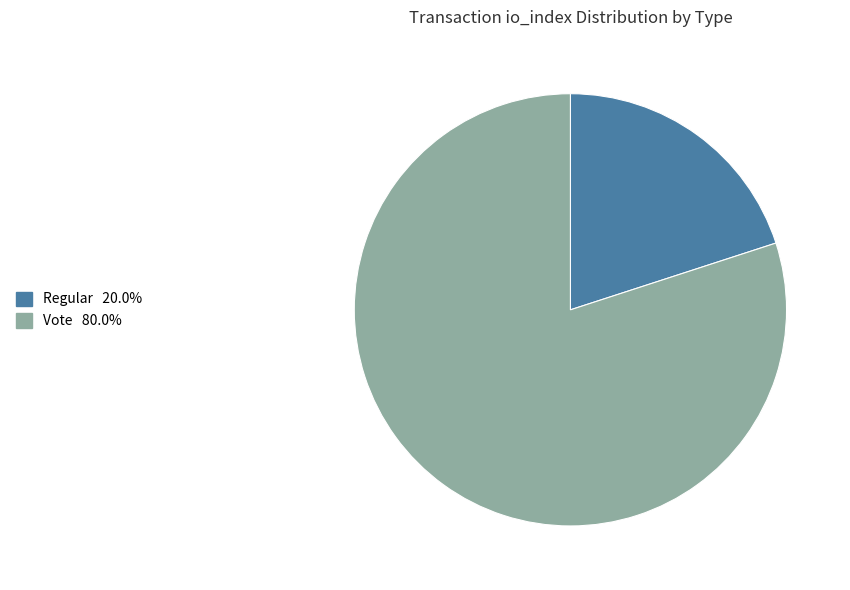

Does any single category account for the majority?

Yes